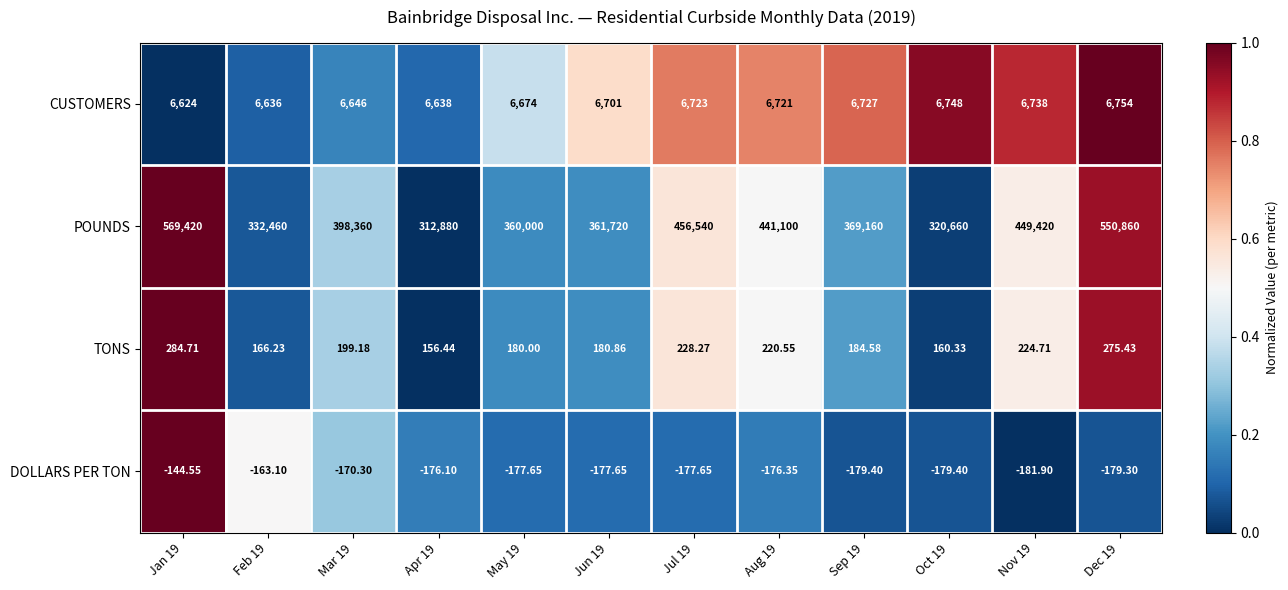

List the series in order of their peak value, lowest first.

DOLLARS PER TON, TONS, CUSTOMERS, POUNDS